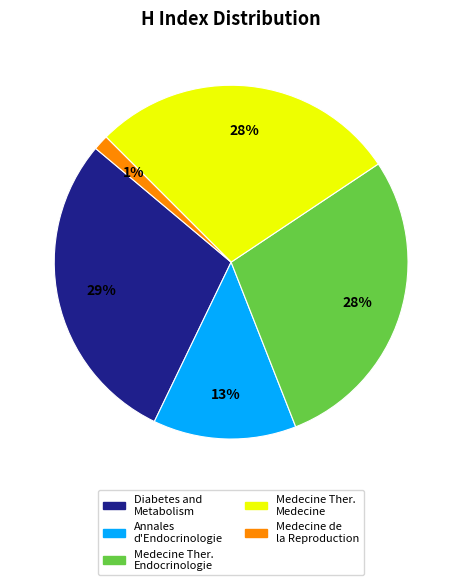

Which slice is the smallest?

Medecine de la Reproduction